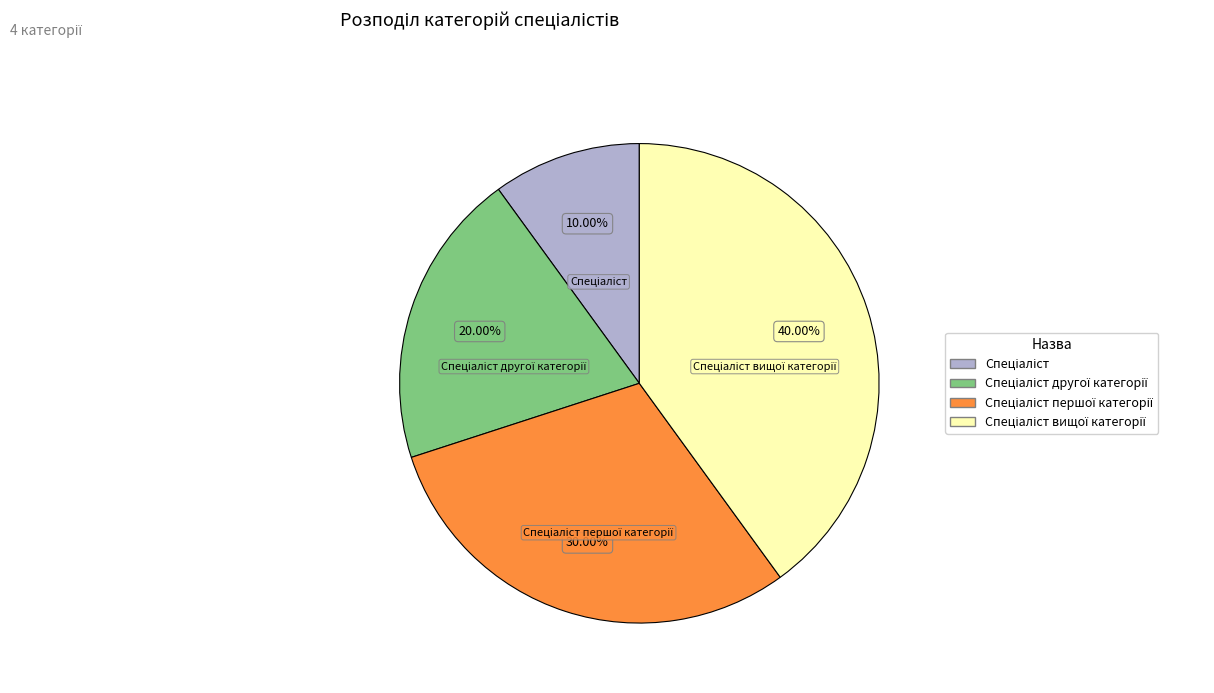

Is there a majority slice in this chart?

No